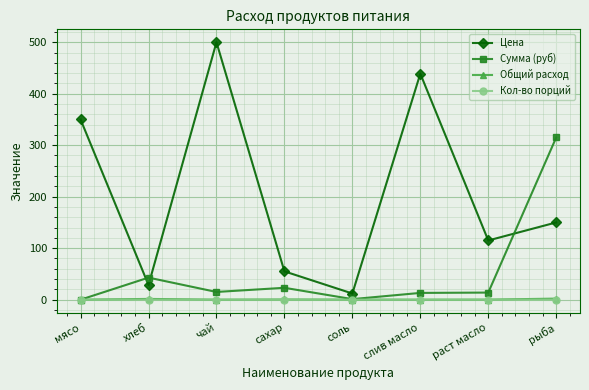

What is the greatest value displayed?

500.0